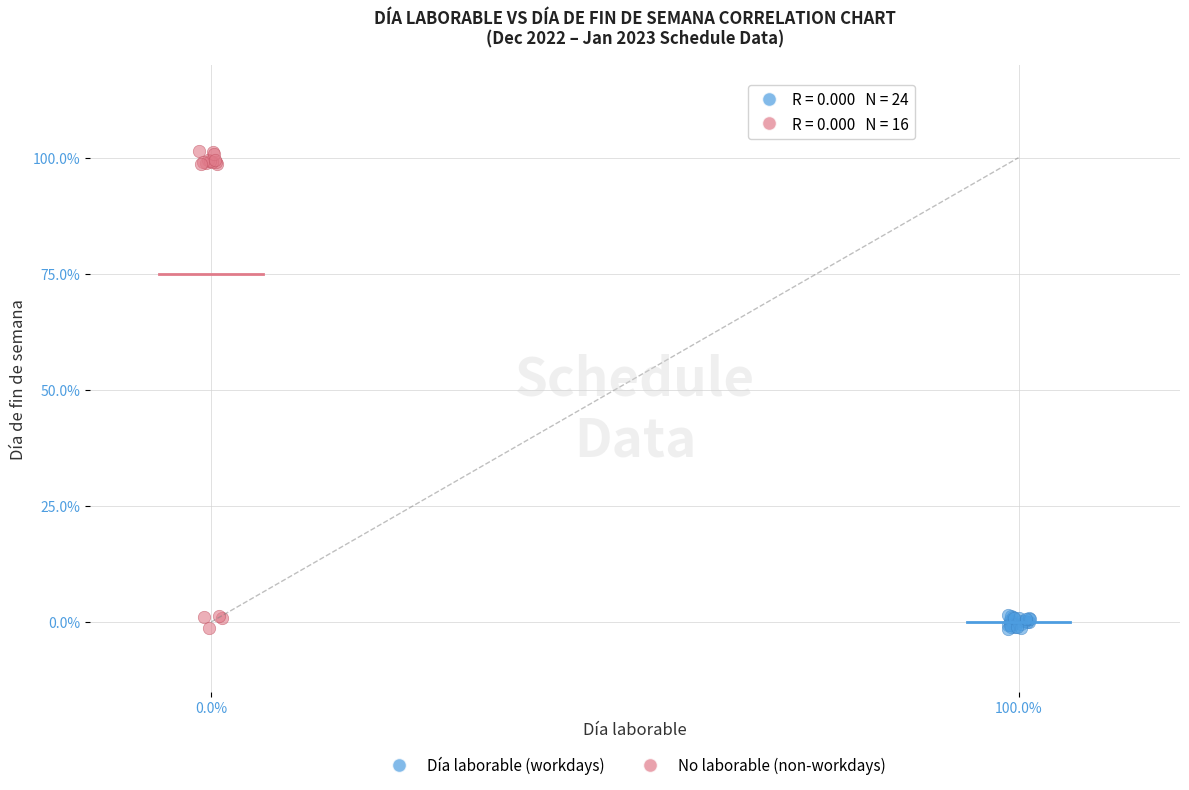

What are all the series names shown in the legend?

Día laborable (workdays), No laborable (non-workdays)